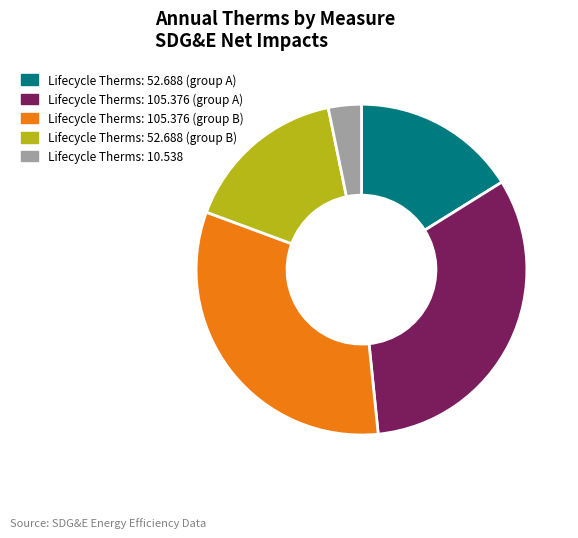

Count the number of slices in the pie.

5